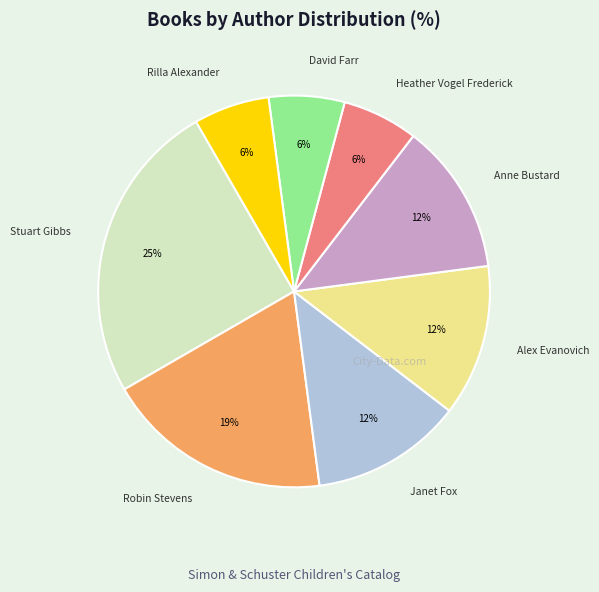

Is the sum of Stuart Gibbs and Rilla Alexander greater than half?

No